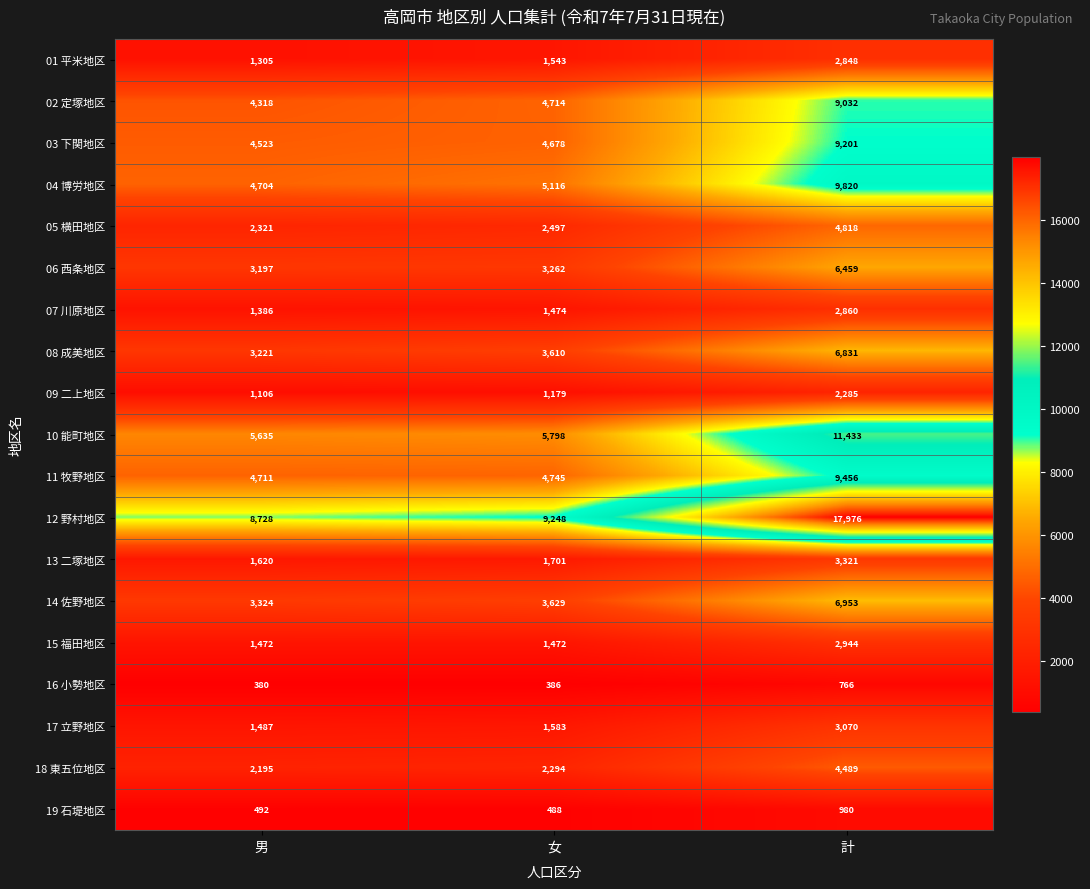

Which series has the largest total across all categories?

12 野村地区